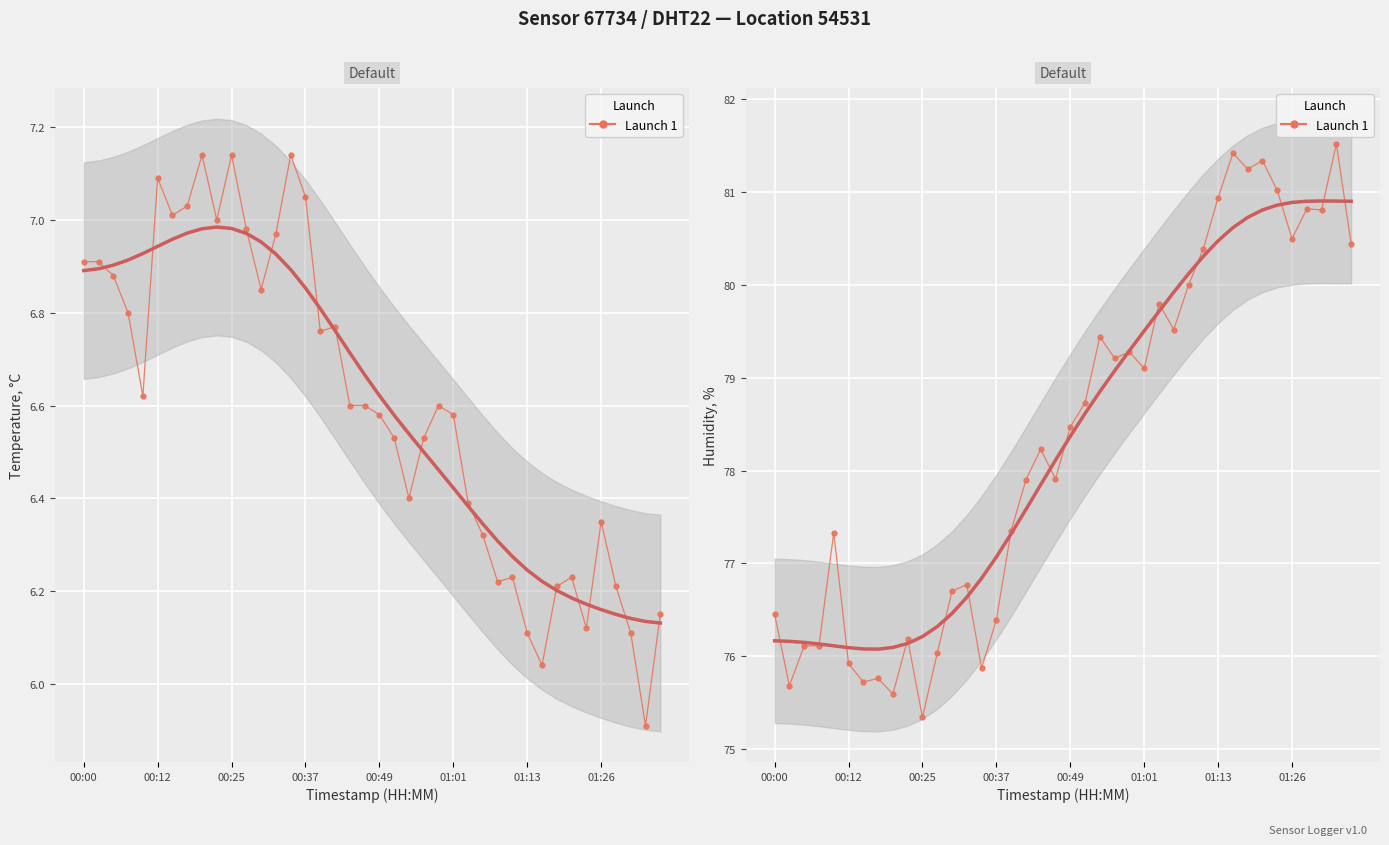

How many values exceed 78?

21